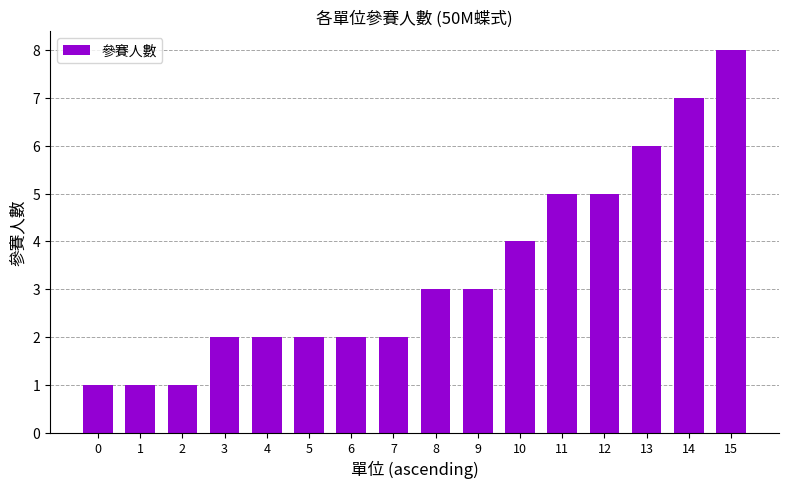

Reading left to right, extract all data points from this chart.

1	1	1	2	2	2	2	2	3	3	4	5	5	6	7	8